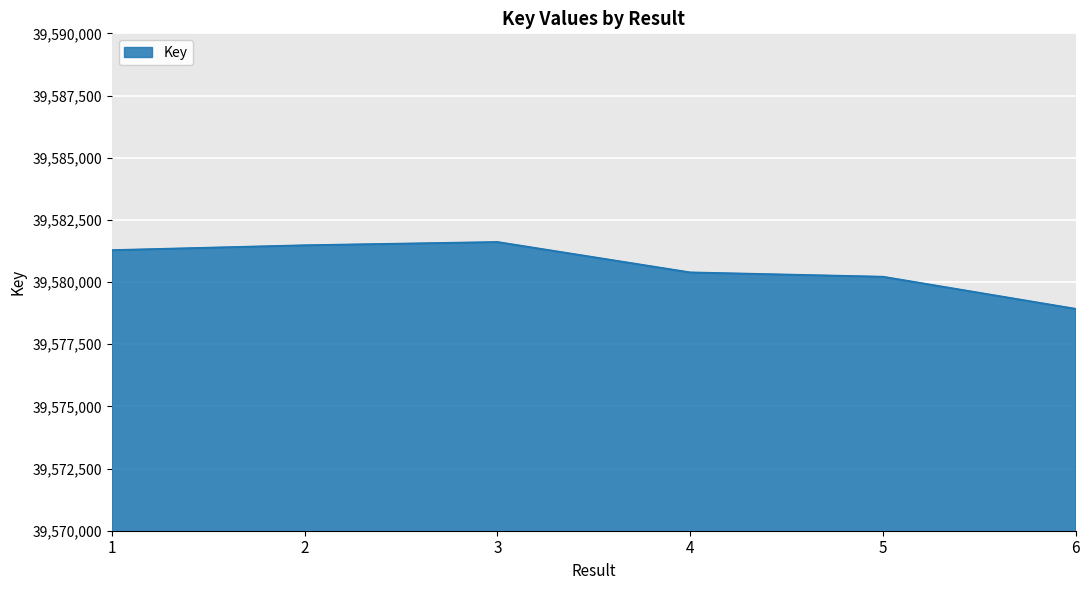

What is the change in value from 2 to 3?

+131